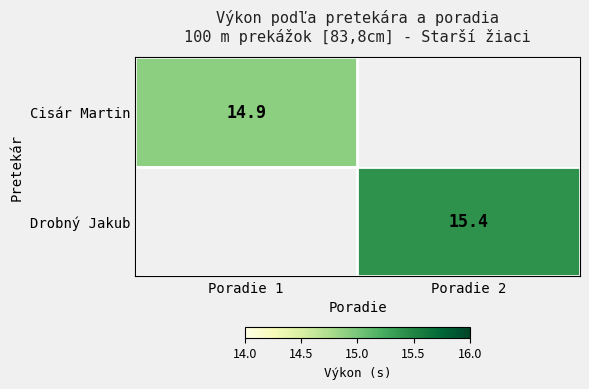

The Cisár Martin series shows 14.9 at Poradie 1. True or false?

True